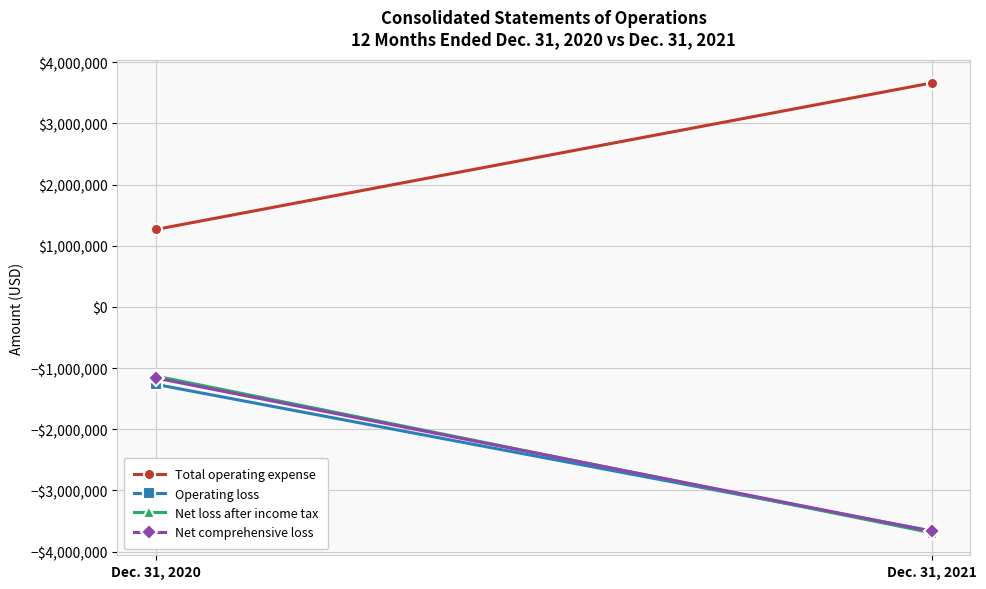

Is it true that Net comprehensive loss equals -1162863 at Dec. 31, 2020?

True